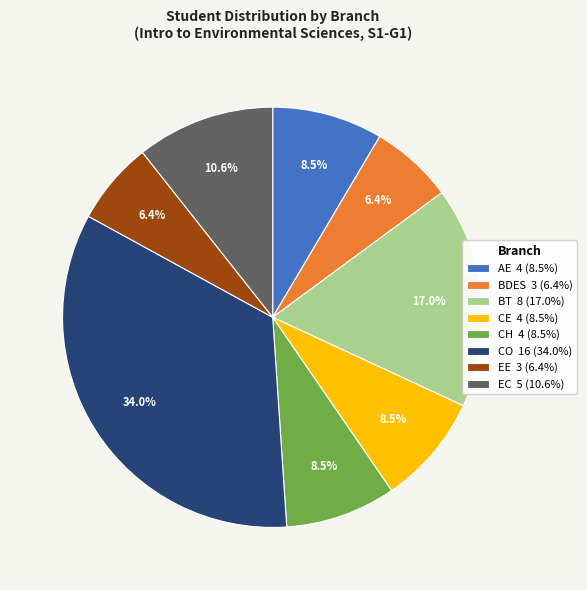

What is the ratio of the value at BT 8 (17.0%) to the value at EE 3 (6.4%)?

2.7